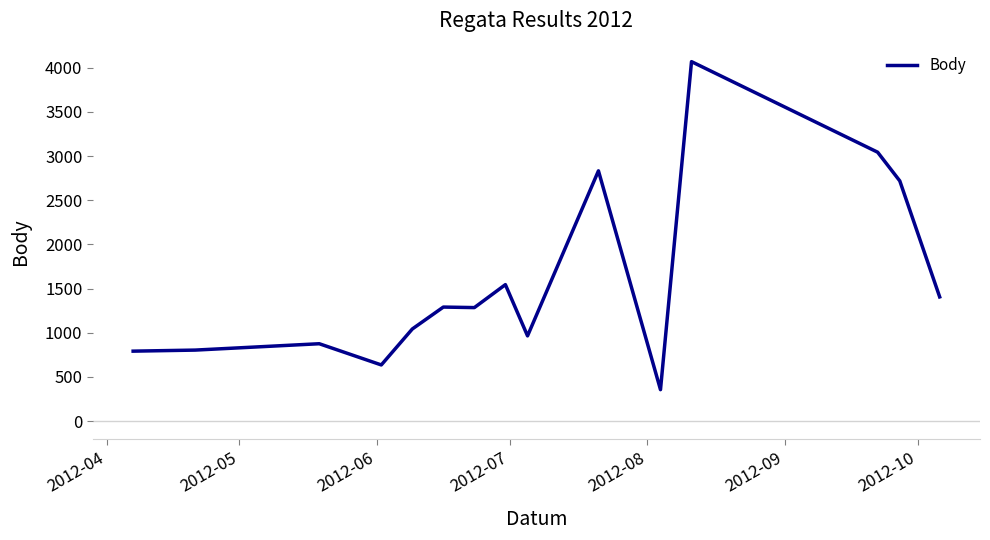

What is the minimum value shown in the chart?

356